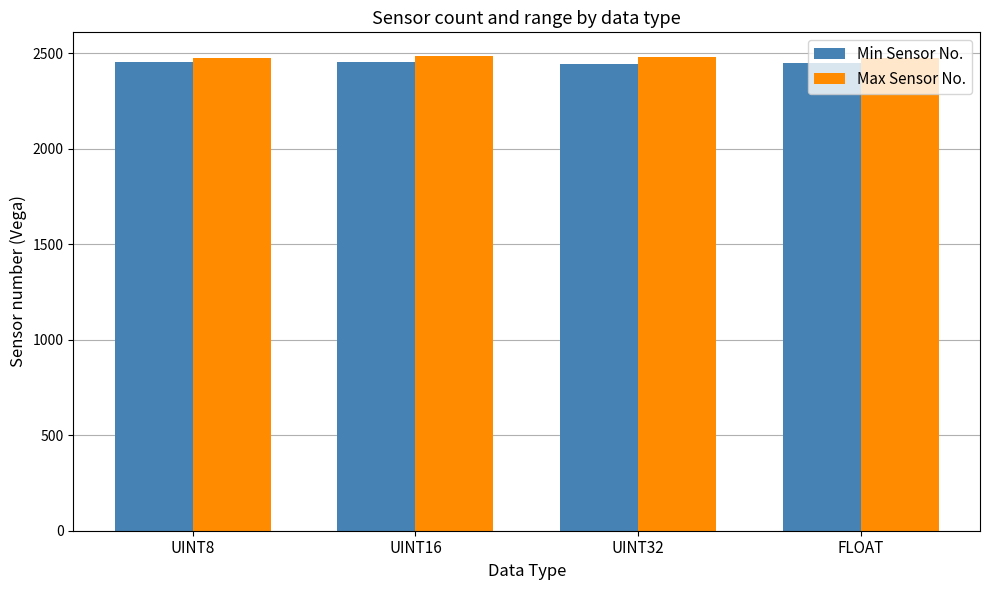

What is the minimum value for Min Sensor No.?

2446